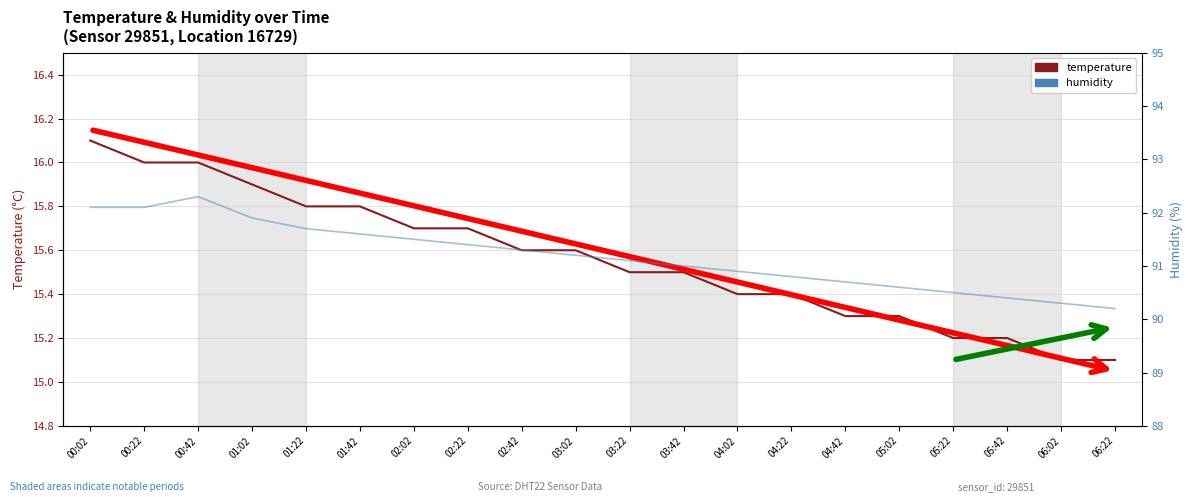

Is this an area chart (filled region under the line)?

No